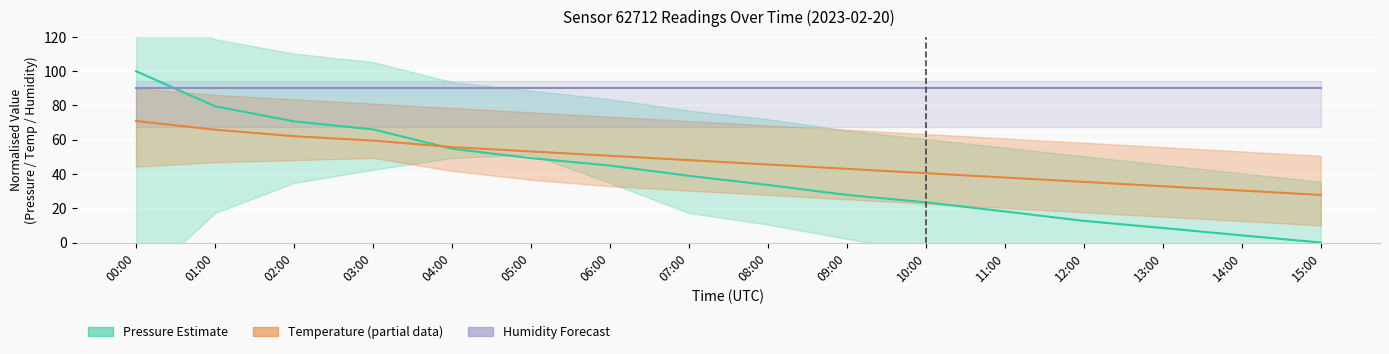

How many lines are shown in the chart?

3